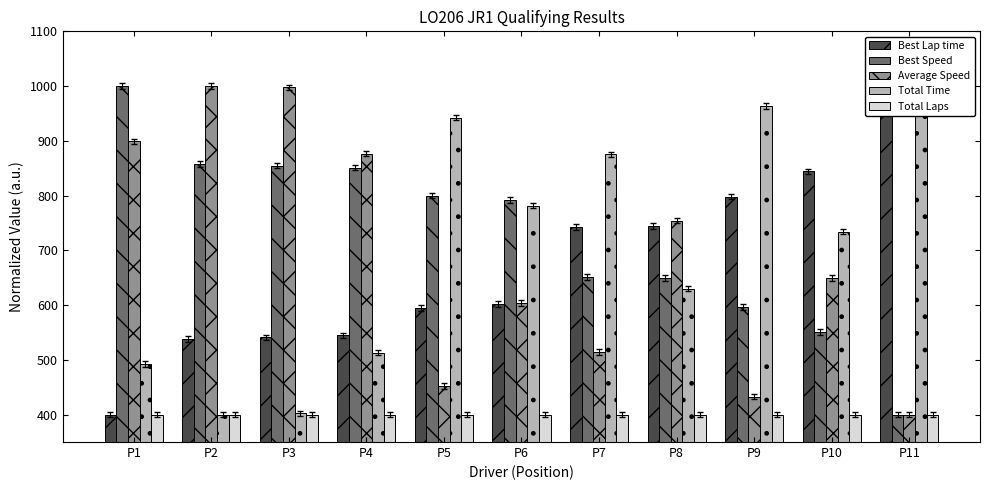

How many groups of bars are there?

11